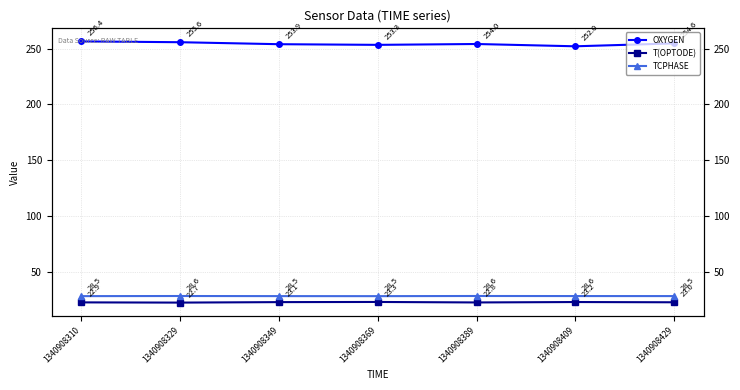

In TCPHASE, how many points are lower than both neighbors (excluding endpoints)?

1